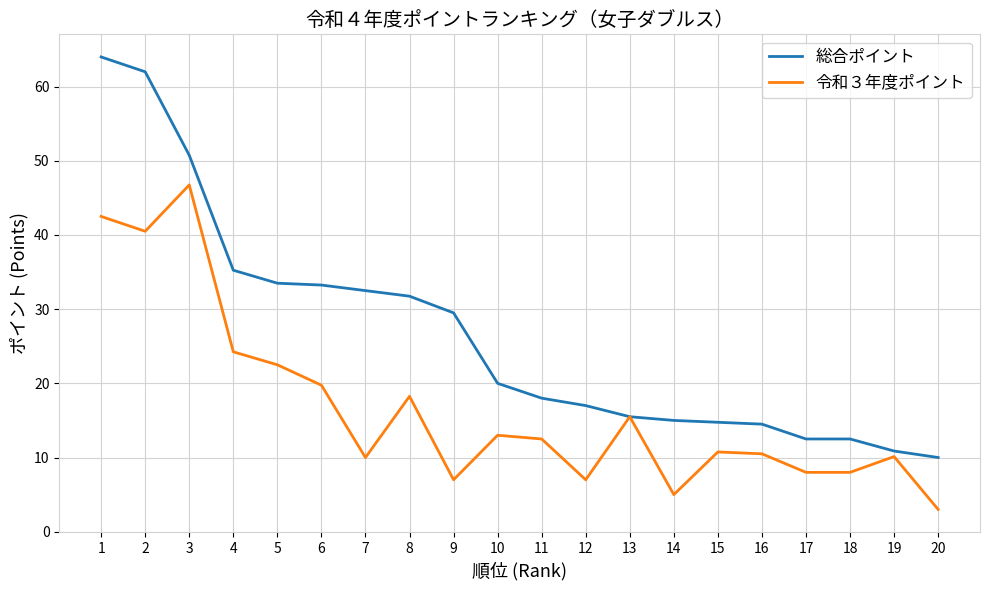

What is the smallest value displayed?

3.0